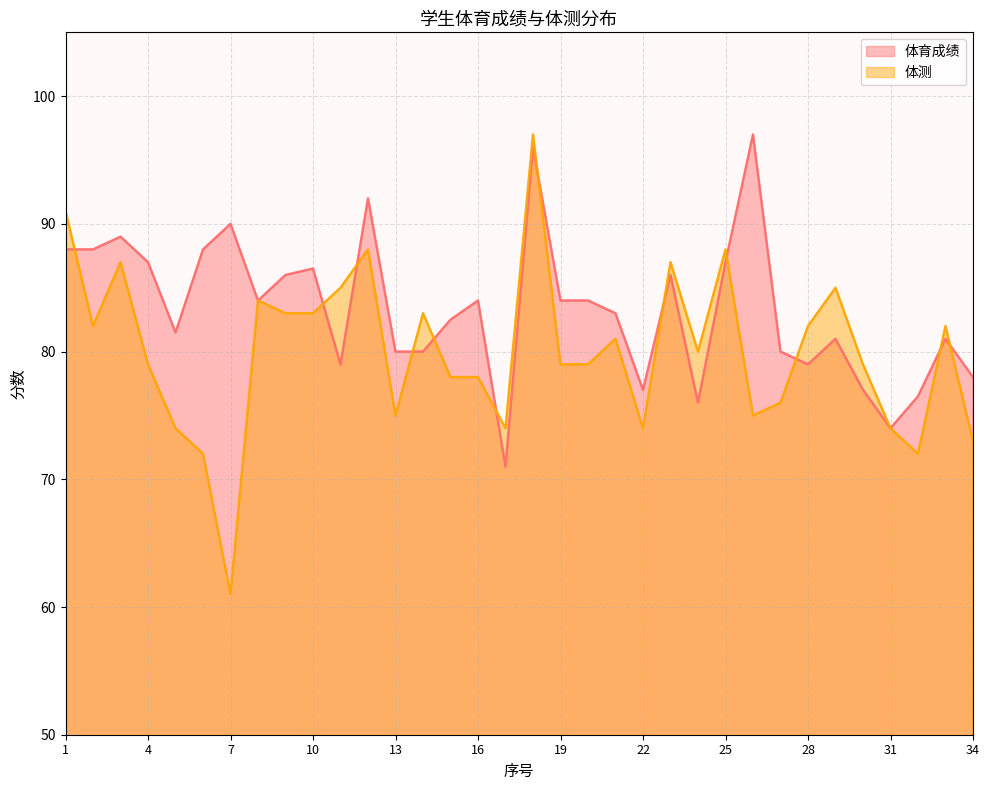

How many distinct data groups are displayed?

2